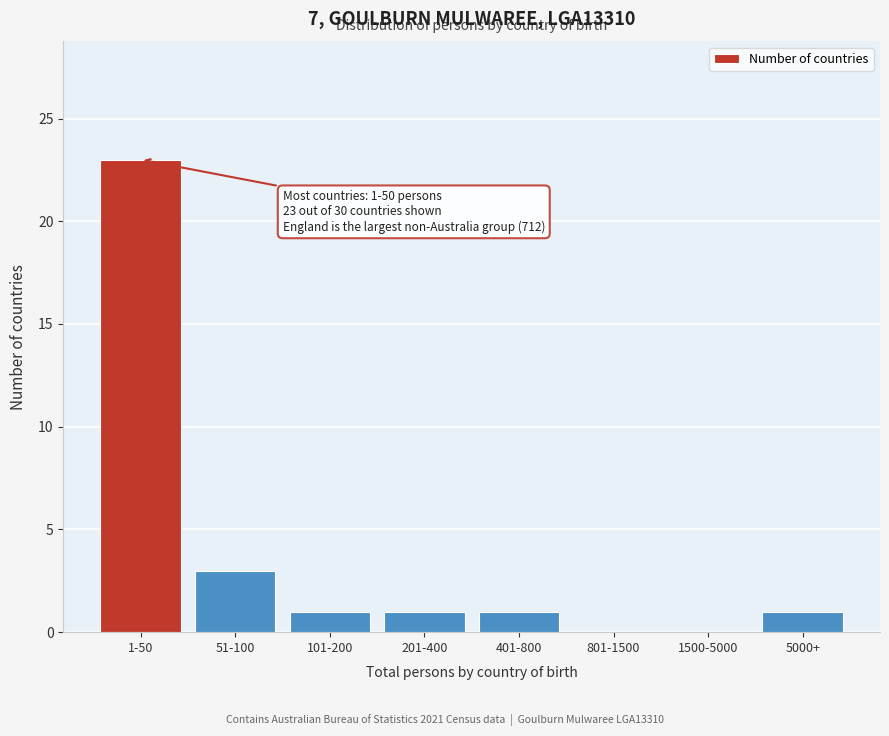

Reading left to right, what are all the values shown in this chart?

1-50=23	51-100=3	101-200=1	201-400=1	401-800=1	801-1500=0	1500-5000=0	5000+=1